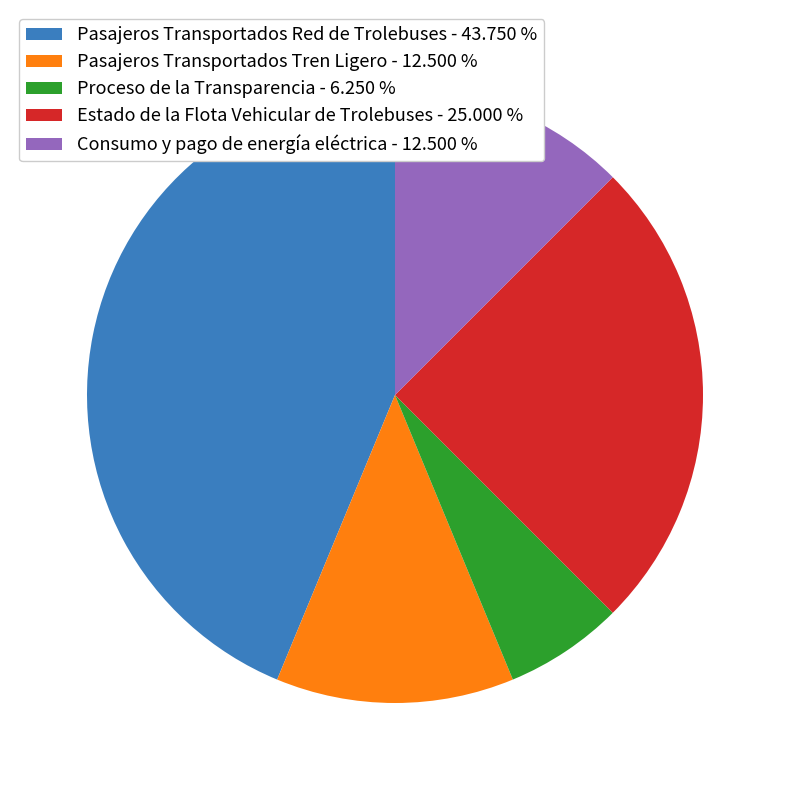

Is there any slice that represents more than half of the pie?

No